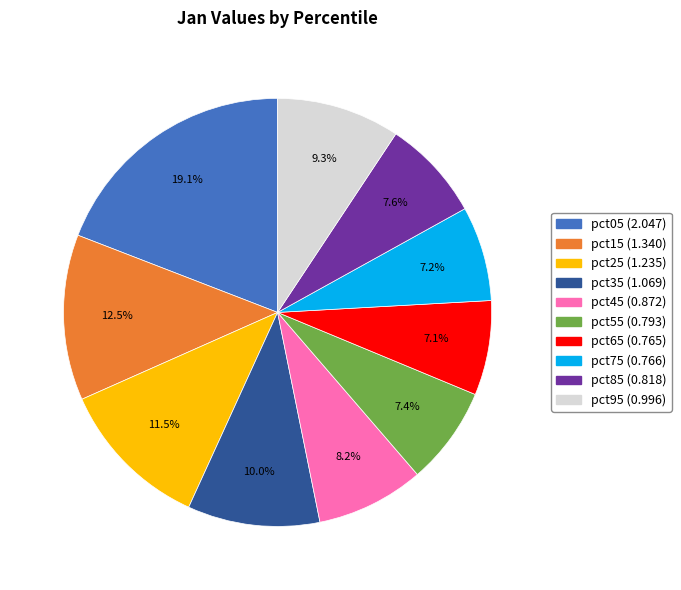

To the nearest percent, what percentage of the pie is pct95?

9%